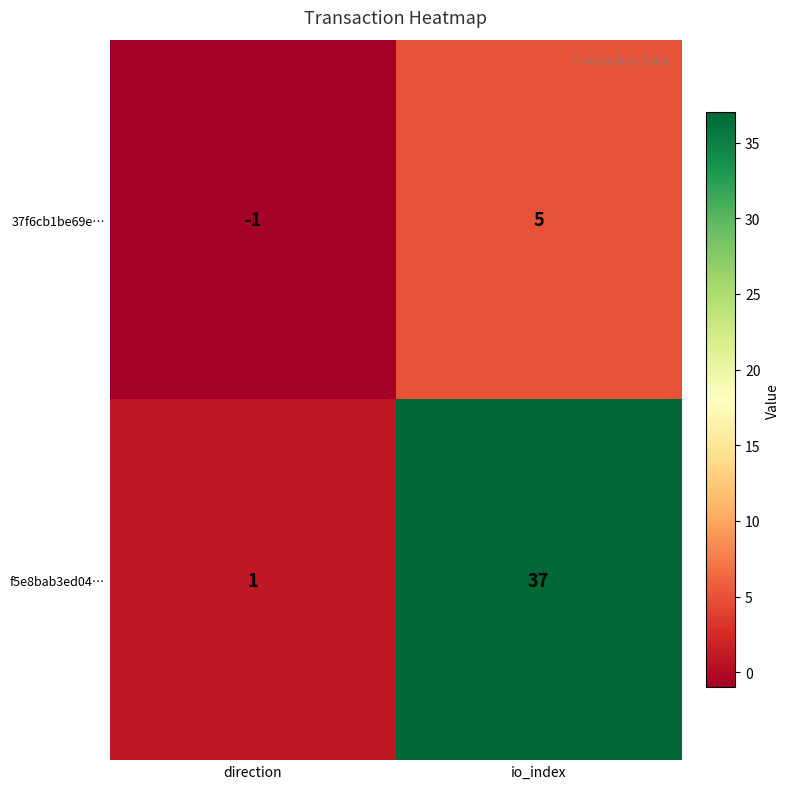

Reading left to right, transcribe all the data shown in this chart.

37f6cb1be69e…: -1	5
f5e8bab3ed04…: 1	37